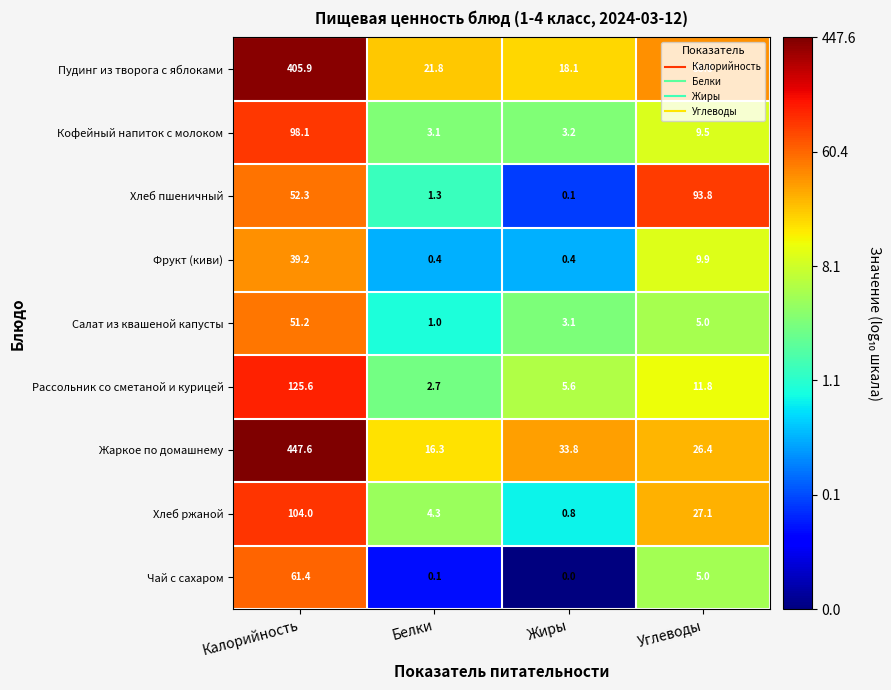

Between Белки and Углеводы, which series saw the biggest shift?

Хлеб пшеничный